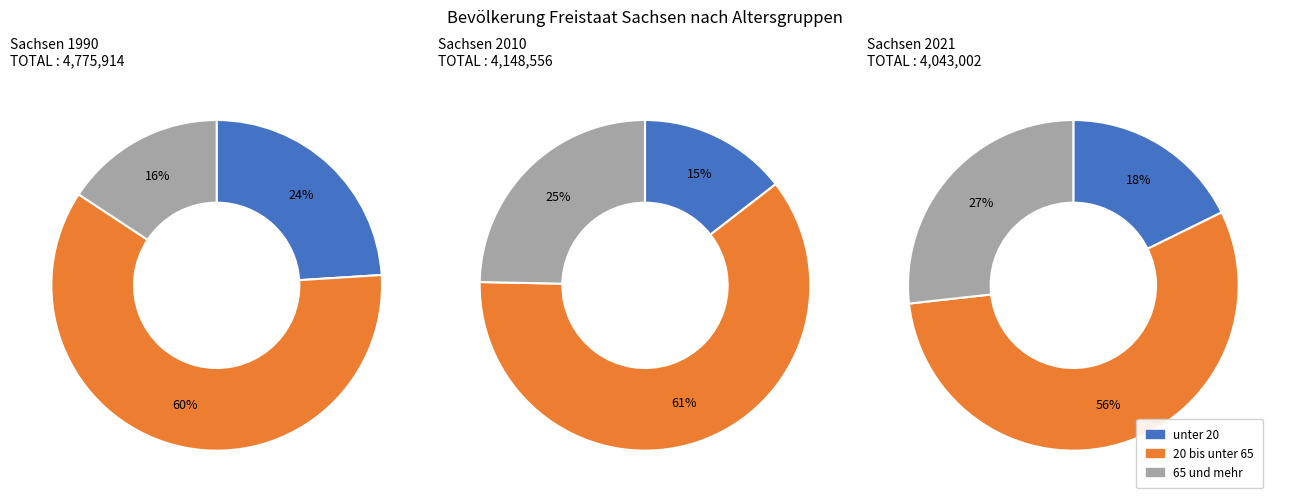

Is the sum of 2010 and 2021 greater than half?

Yes